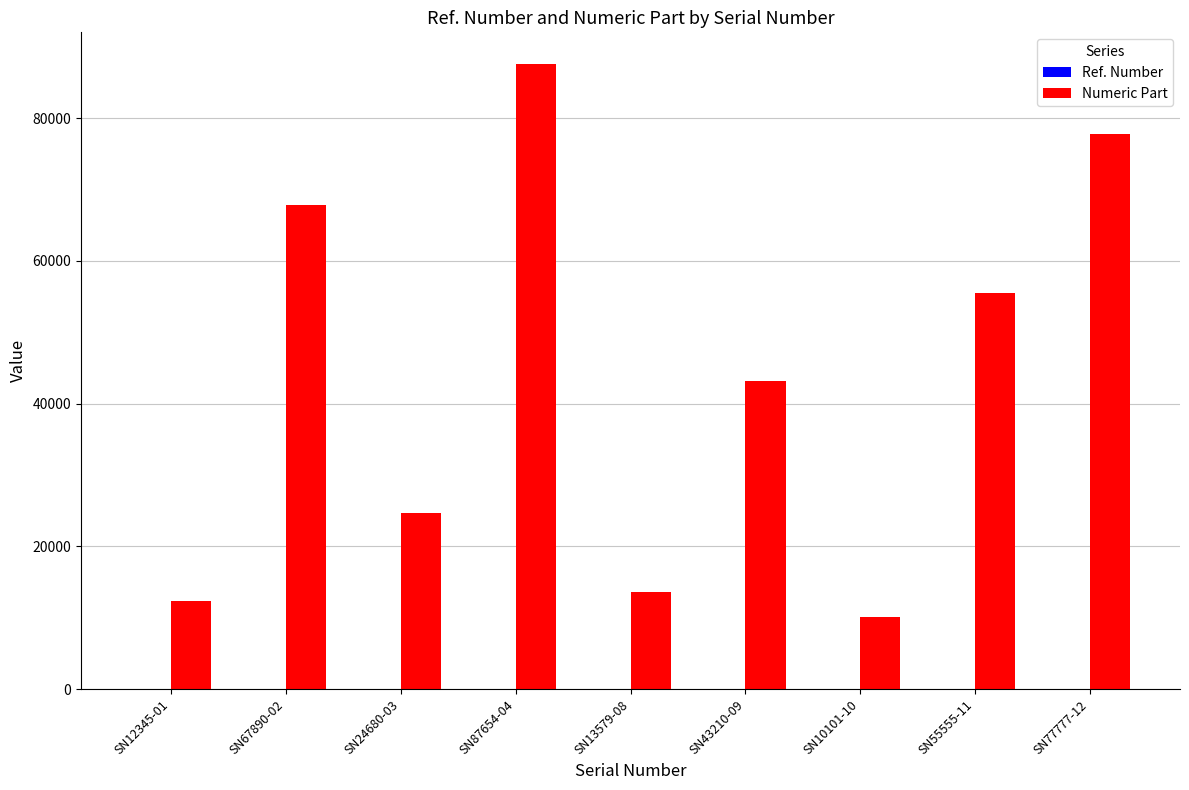

Which series changed the most between SN24680-03 and SN87654-04?

Numeric Part